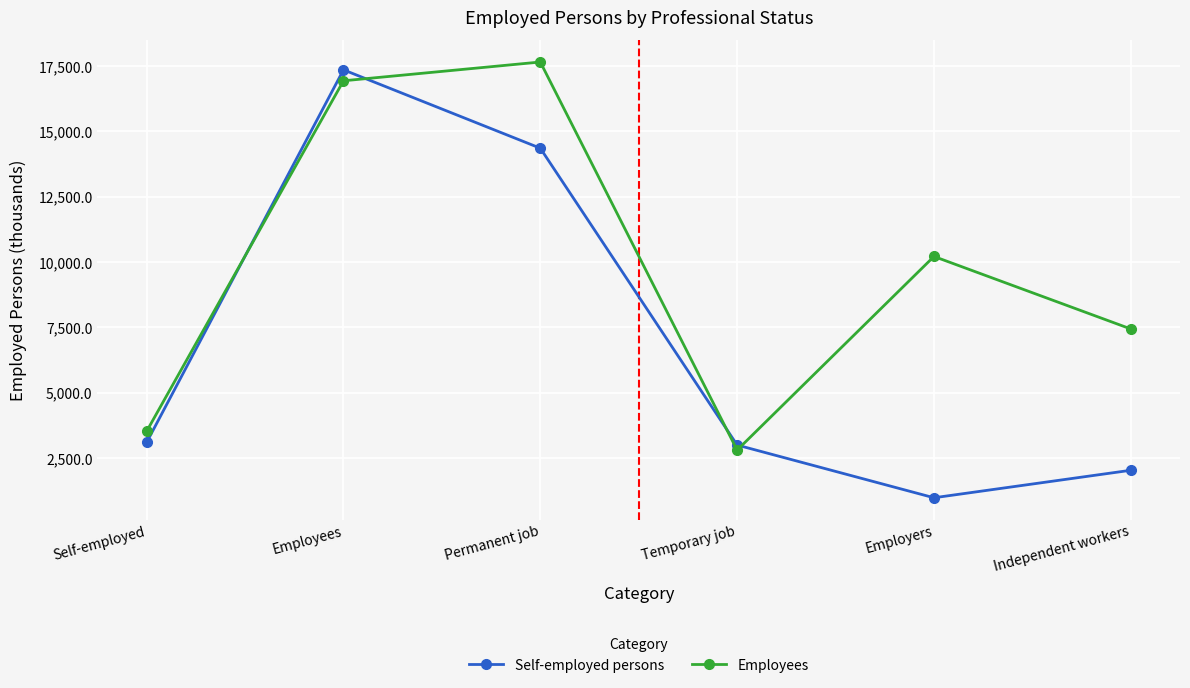

Which series has the largest total across all categories?

Employees